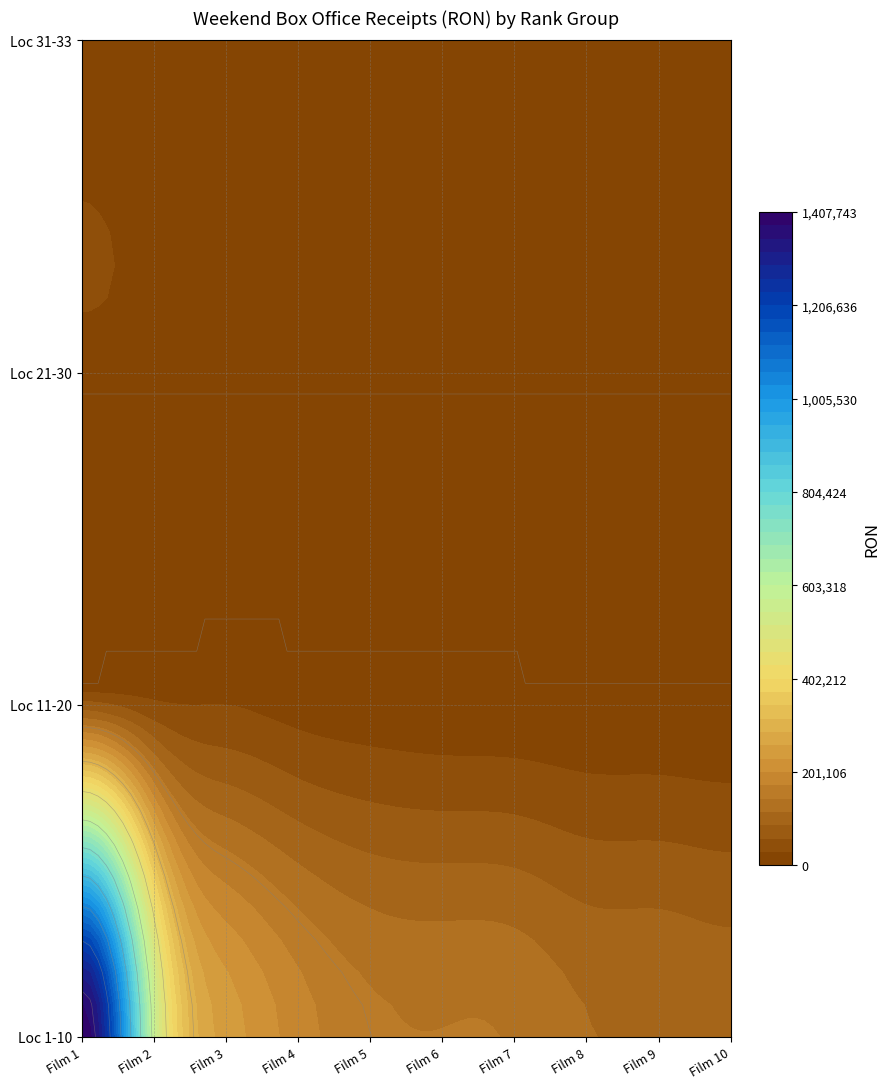

Which series has the largest range (max minus min)?

1